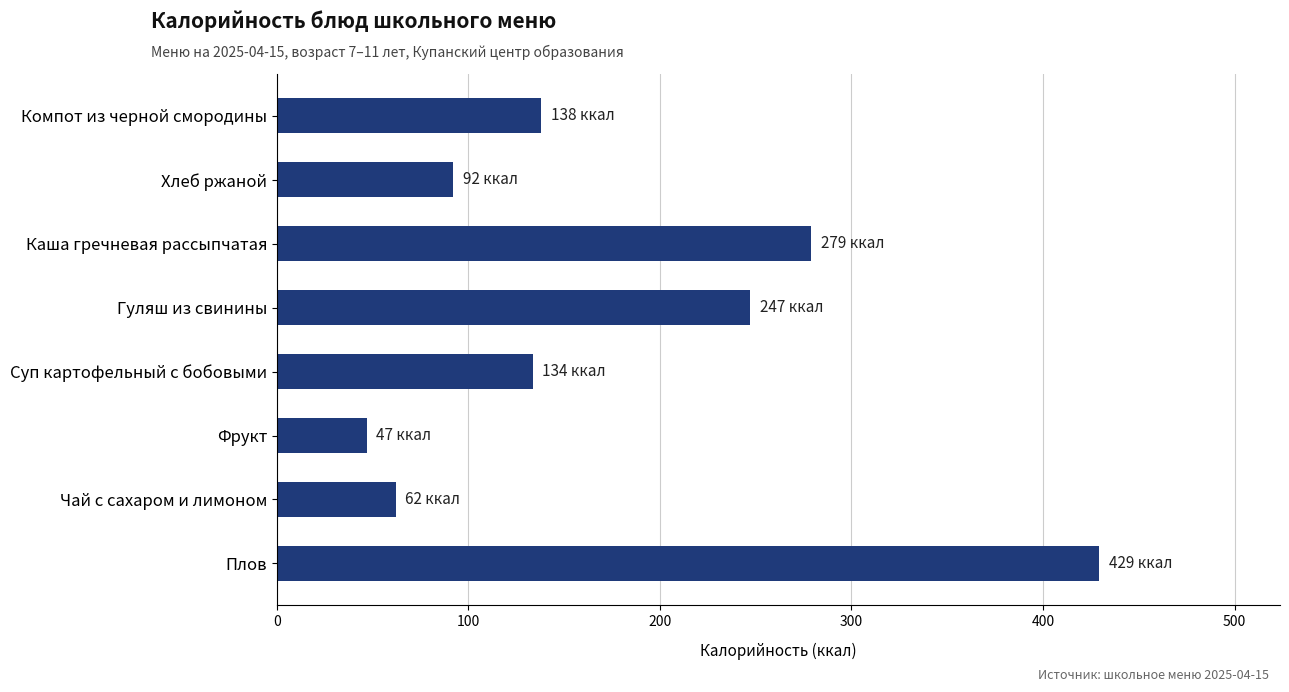

What is the minimum value shown in the chart?

47.0